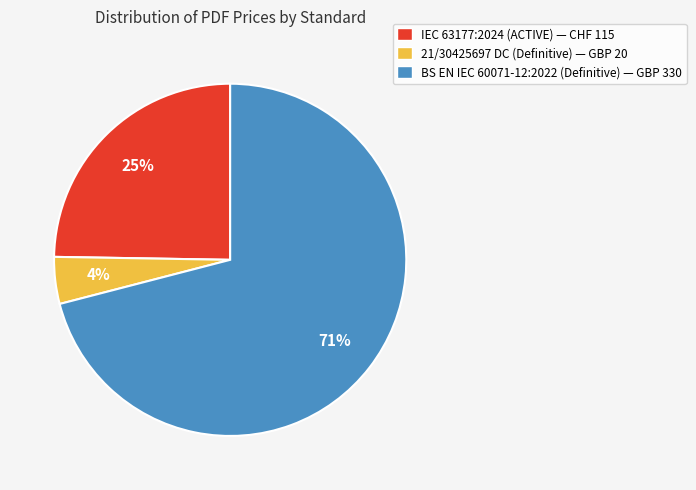

Is the sum of IEC 63177:2024 (ACTIVE) and 21/30425697 DC (Definitive) greater than half?

No